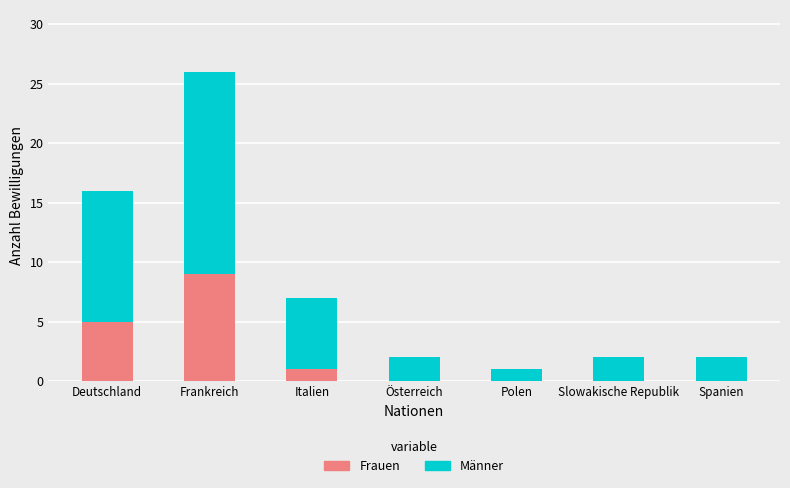

What is the sum of the Frauen values at Slowakische Republik and Deutschland?

5